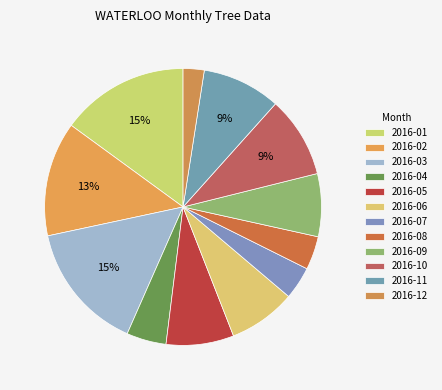

Is there a majority slice in this chart?

No